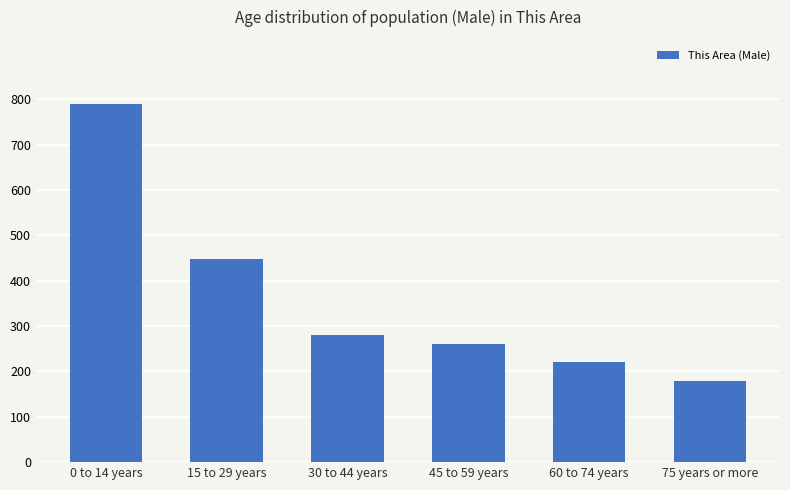

What is the sum of the values at 30 to 44 years and 75 years or more?

460